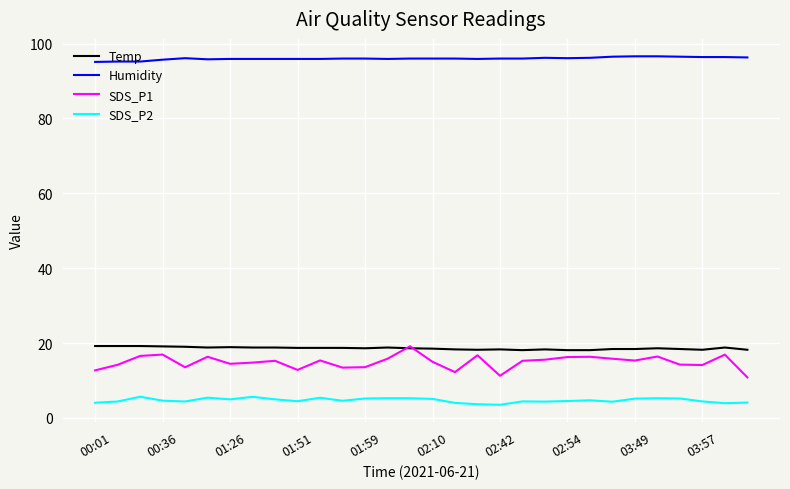

How many lines are shown in the chart?

4